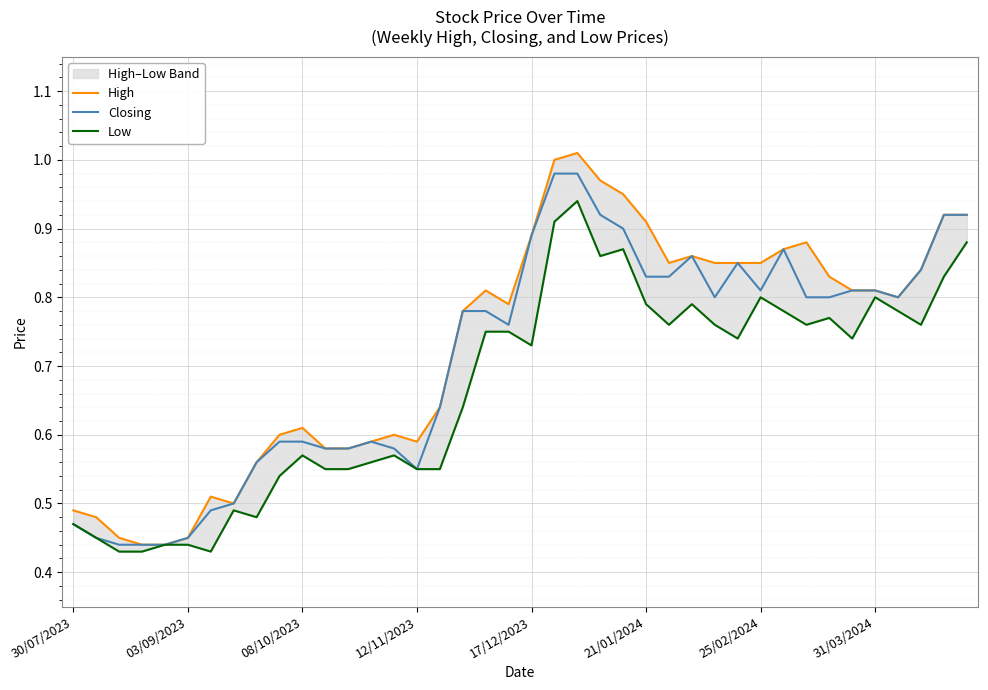

What is the difference between the highest and lowest values at 29?

0.1